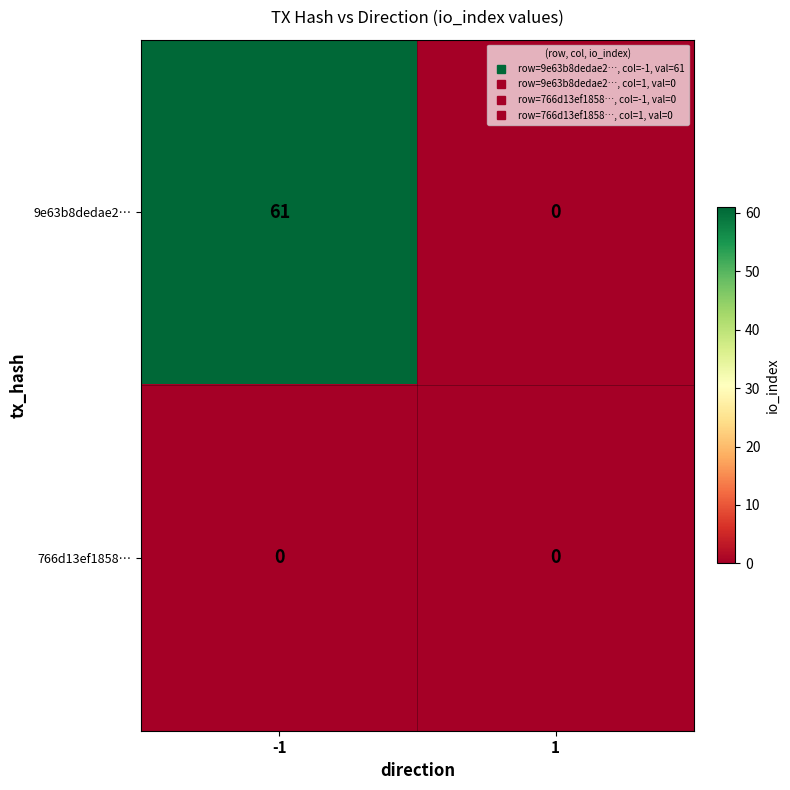

Which series has the largest total across all categories?

9e63b8dedae2…